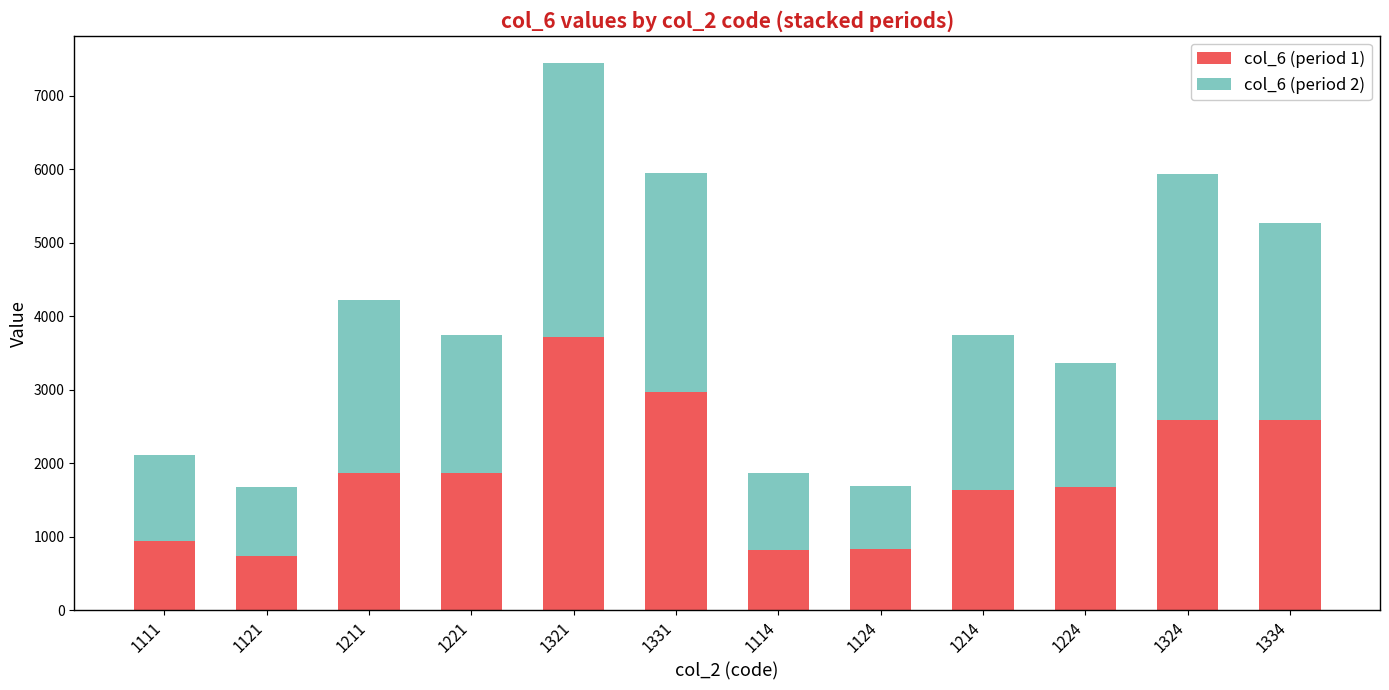

What is the difference between the col_6 (period 1) values at 1334 and 1321?

1122